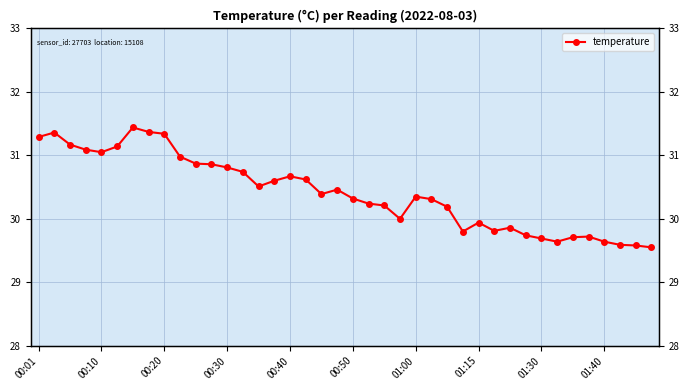

Reading left to right, list all the values displayed in this chart.

31.3	31.4	31.2	31.1	31.1	31.1	31.4	31.4	31.3	31.0	30.9	30.9	30.8	30.7	30.5	30.6	30.7	30.6	30.4	30.5	30.3	30.2	30.2	30.0	30.4	30.3	30.2	29.8	29.9	29.8	29.9	29.7	29.7	29.6	29.7	29.7	29.6	29.6	29.6	29.6